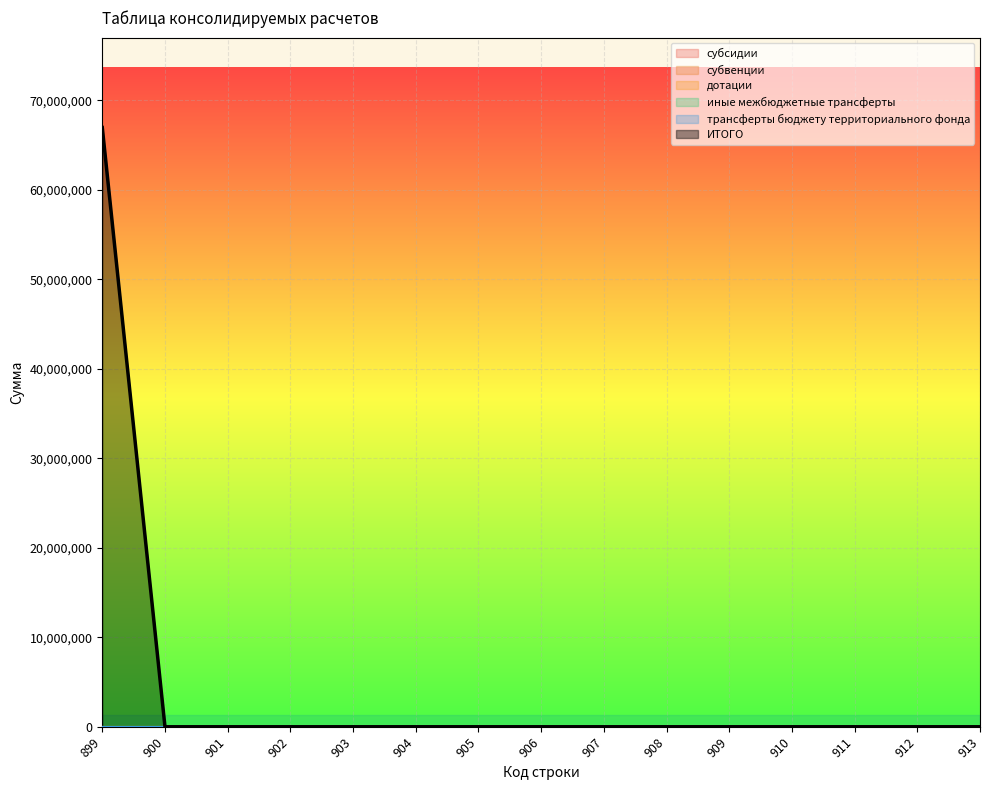

Which series has the largest range (max minus min)?

ИТОГО